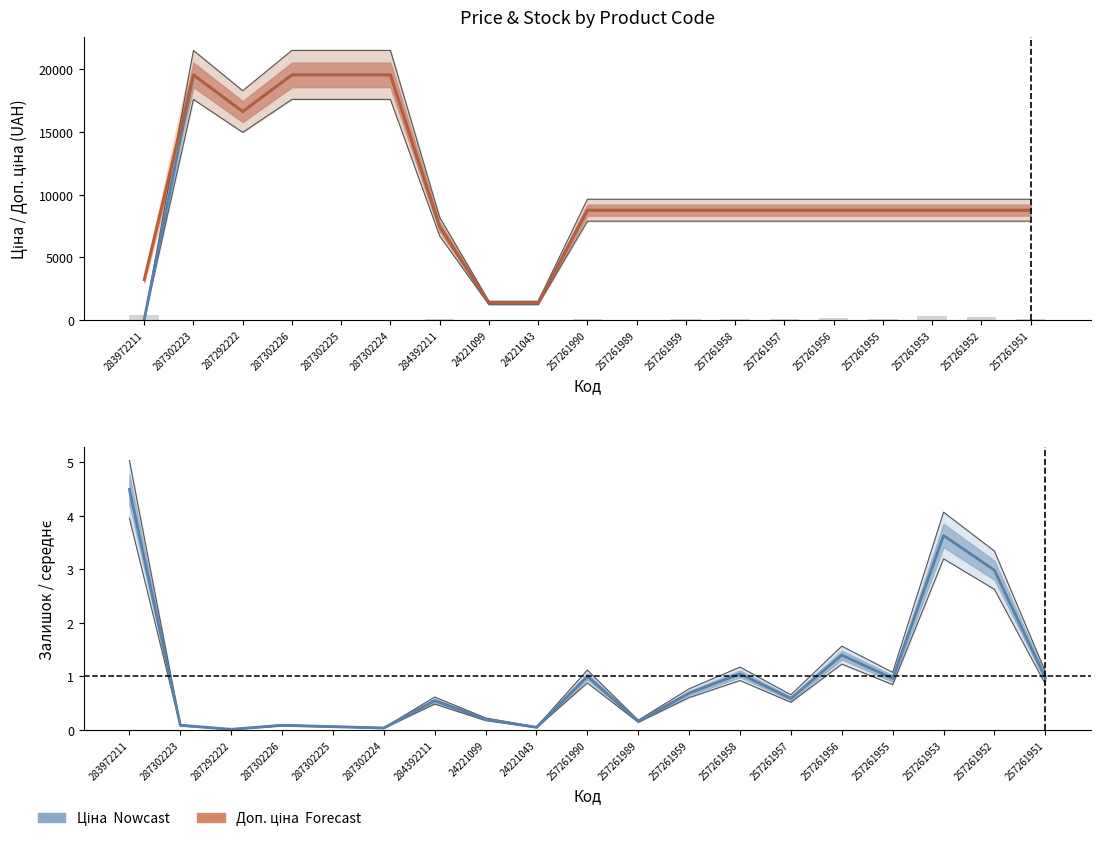

What is the label of the 14th bar from the right?

287302224